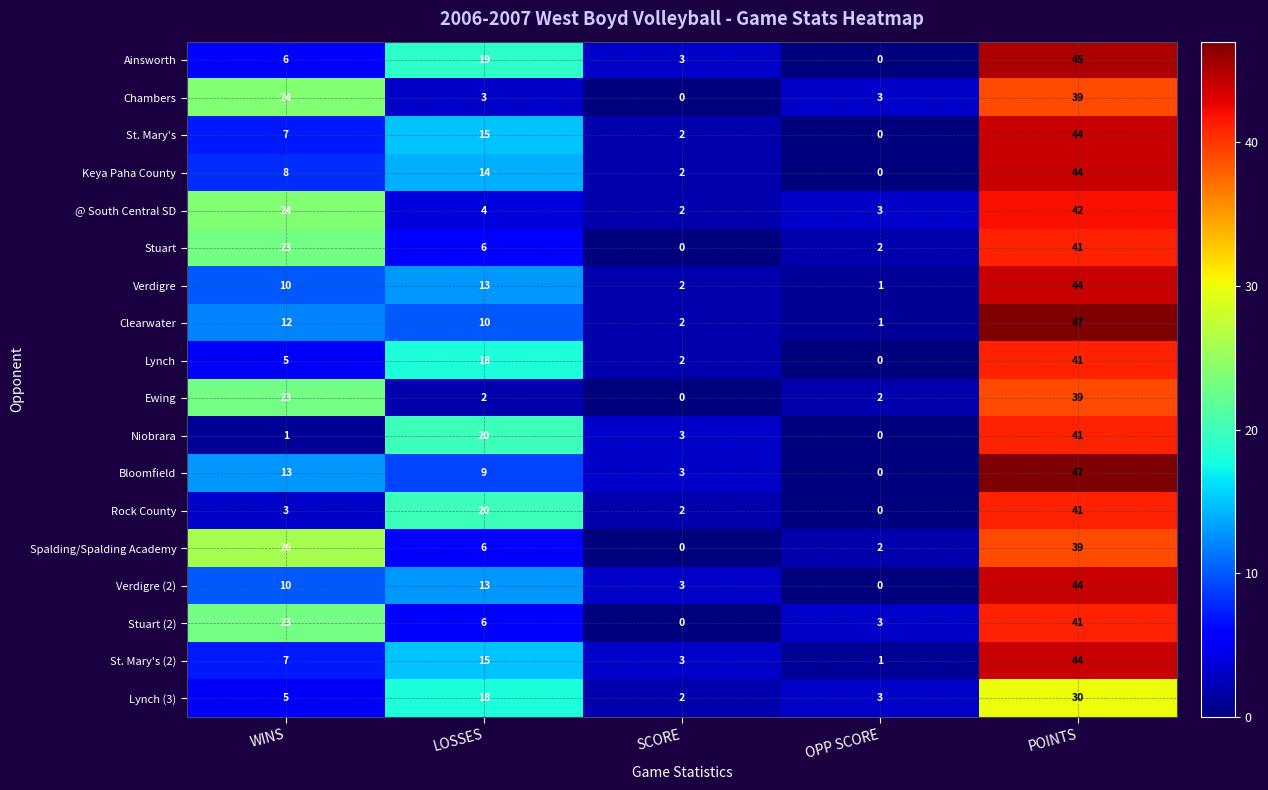

Which label corresponds to the largest value in the chart?

POINTS